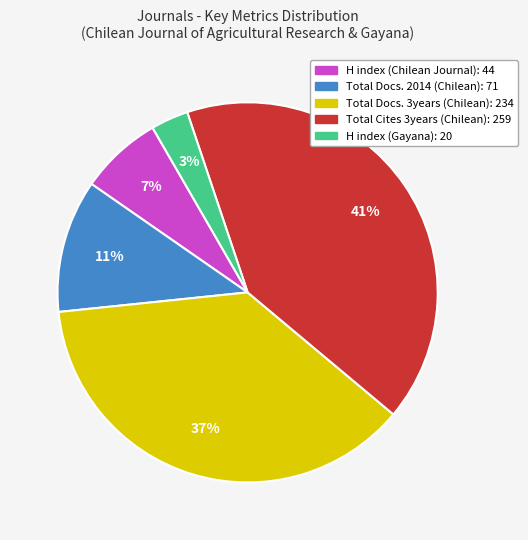

Does any single category account for the majority?

No